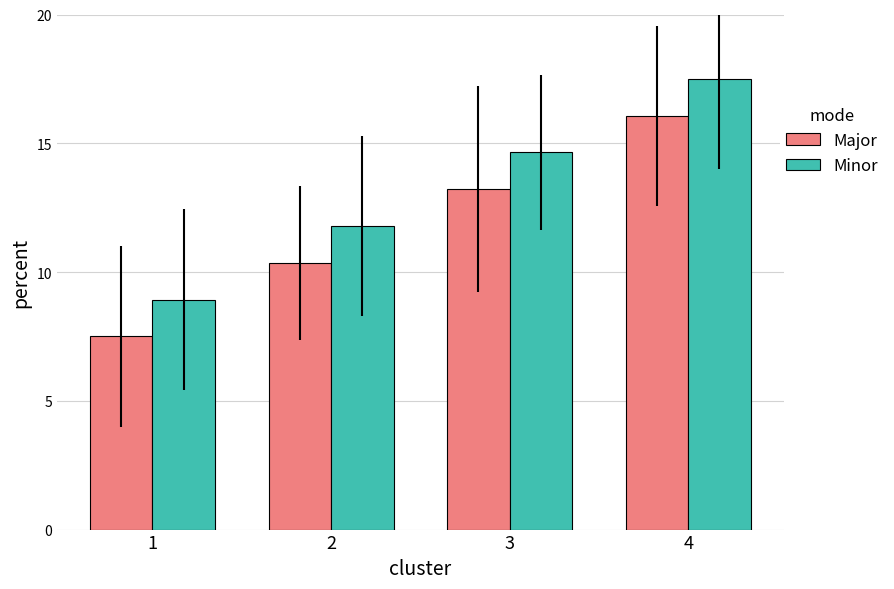

What is the value of the Minor bar at the 4th from the left?

17.5